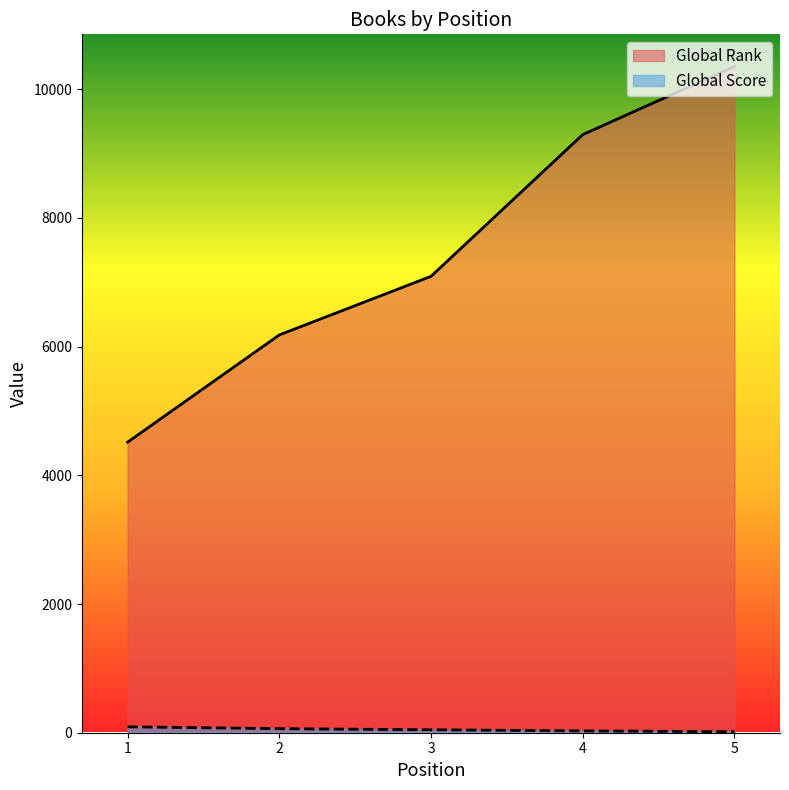

True or false: Global Score and Global Rank cross at least once.

False